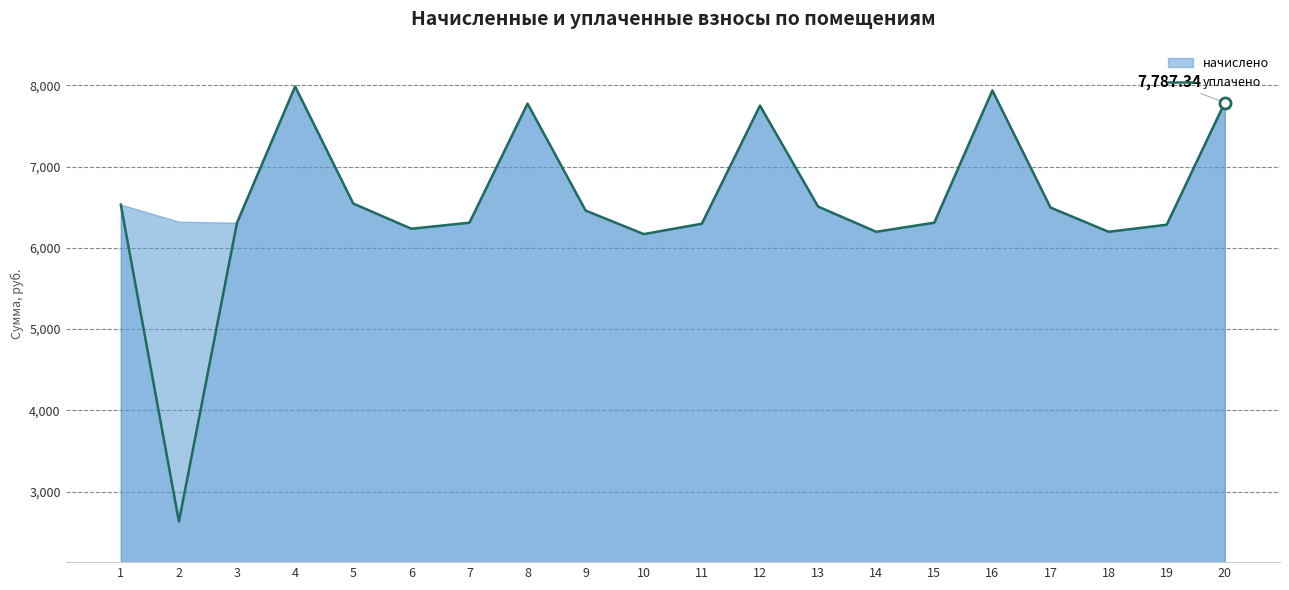

What is the change in value from 8 to 12?

-24.8